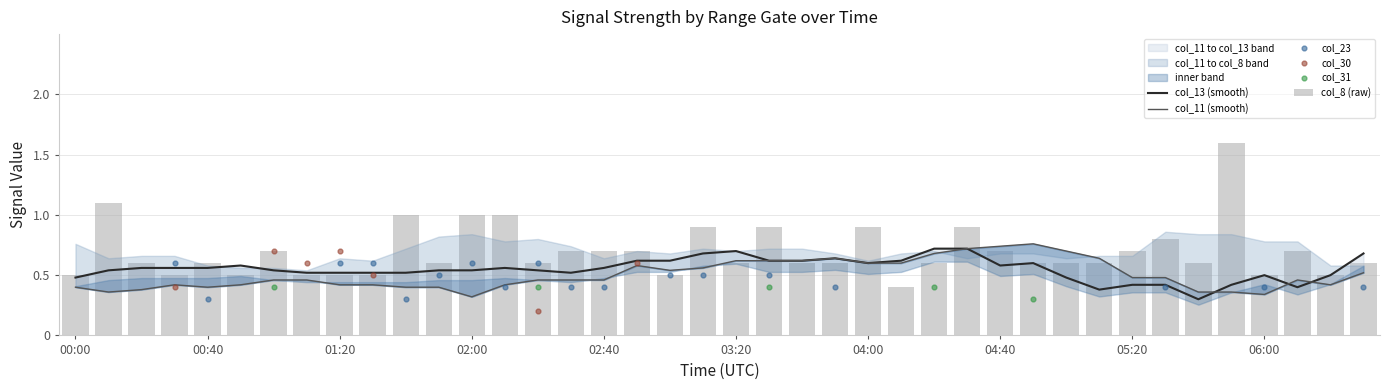

What is the total value across all series at 04:30?

2.2